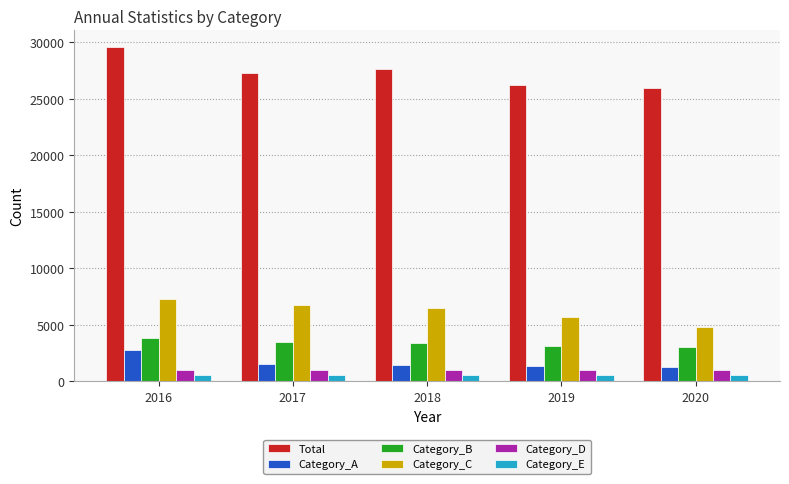

At which category is the sum across all series the highest?

2016